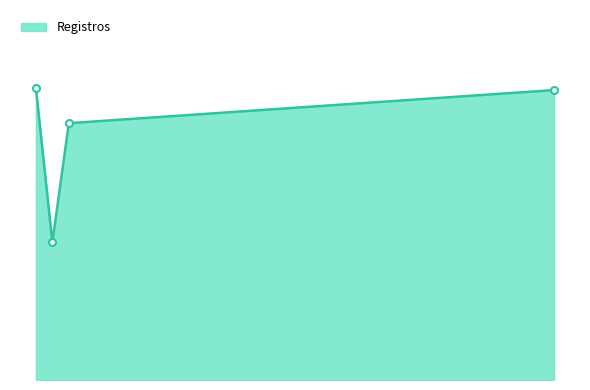

What is the label of the 1st point from the right?

2021-01-05